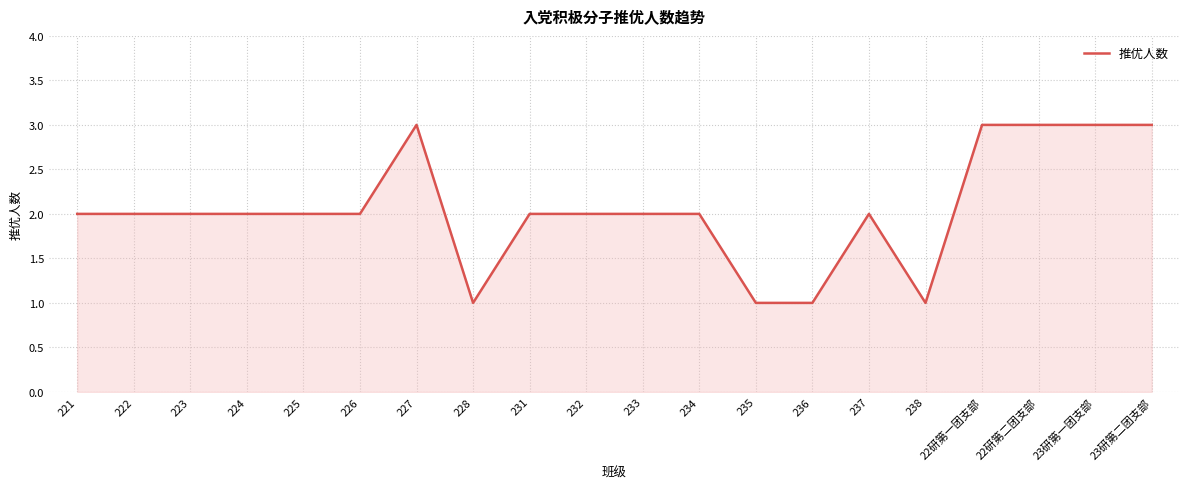

Reading left to right, extract all data points from this chart.

221=2	222=2	223=2	224=2	225=2	226=2	227=3	228=1	231=2	232=2	233=2	234=2	235=1	236=1	237=2	238=1	22研第一团支部=3	22研第二团支部=3	23研第一团支部=3	23研第二团支部=3